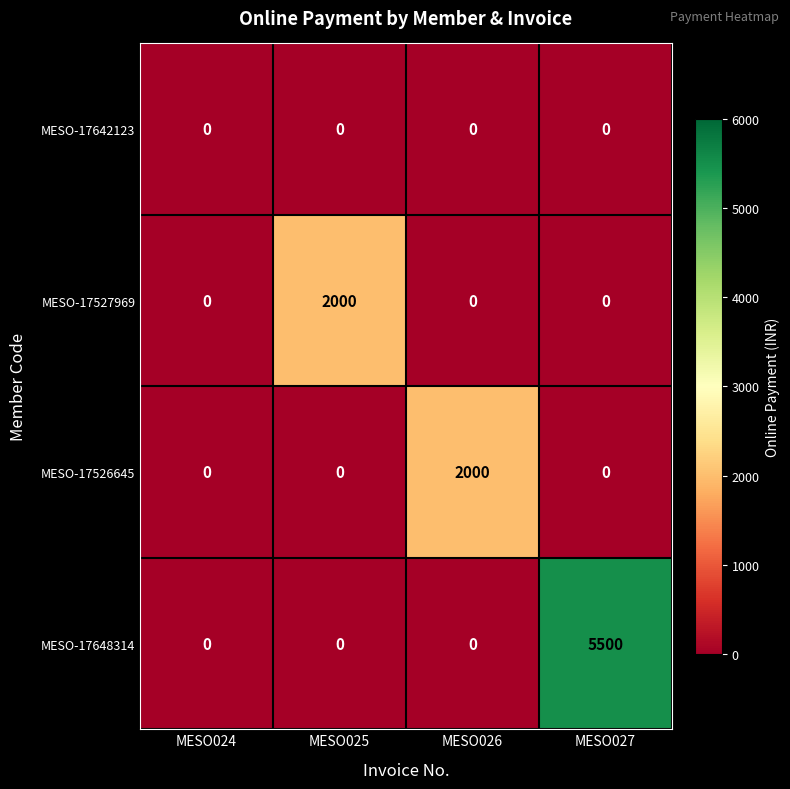

What is the maximum value for MESO-17526645?

2000